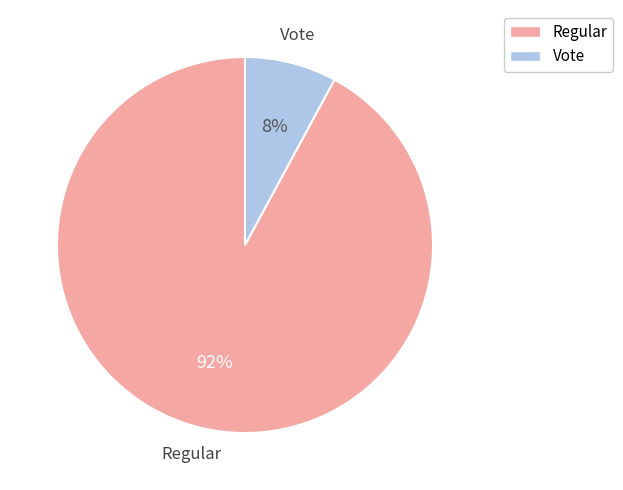

Is there any slice that represents more than half of the pie?

Yes